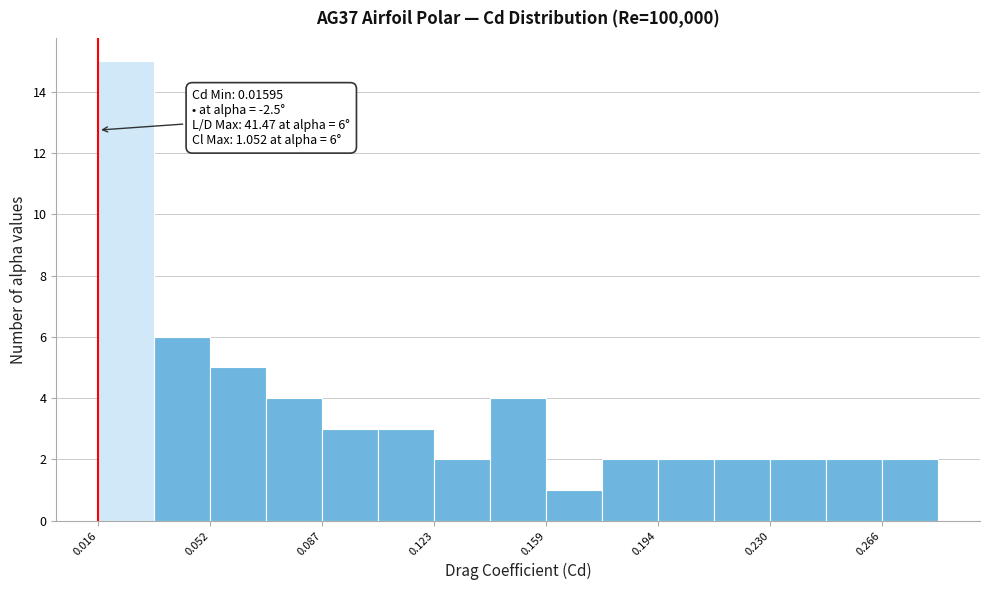

Read against the x-axis, roughly where is the centre of the tallest bar?

0.025